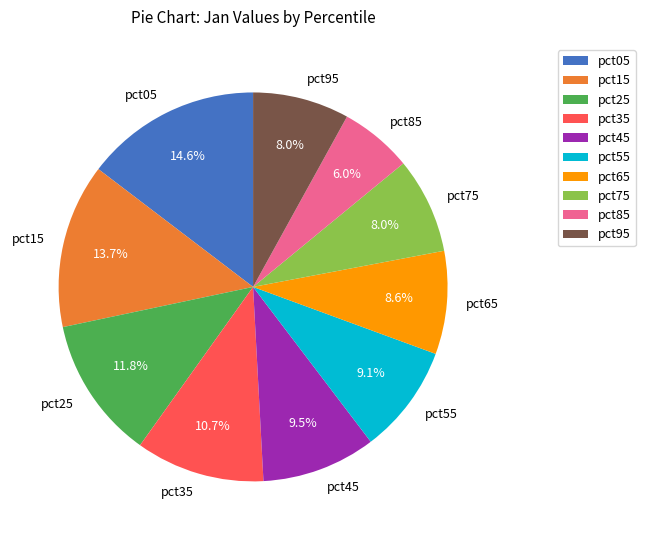

What percentage is the pct75 slice, to the nearest percent?

8%